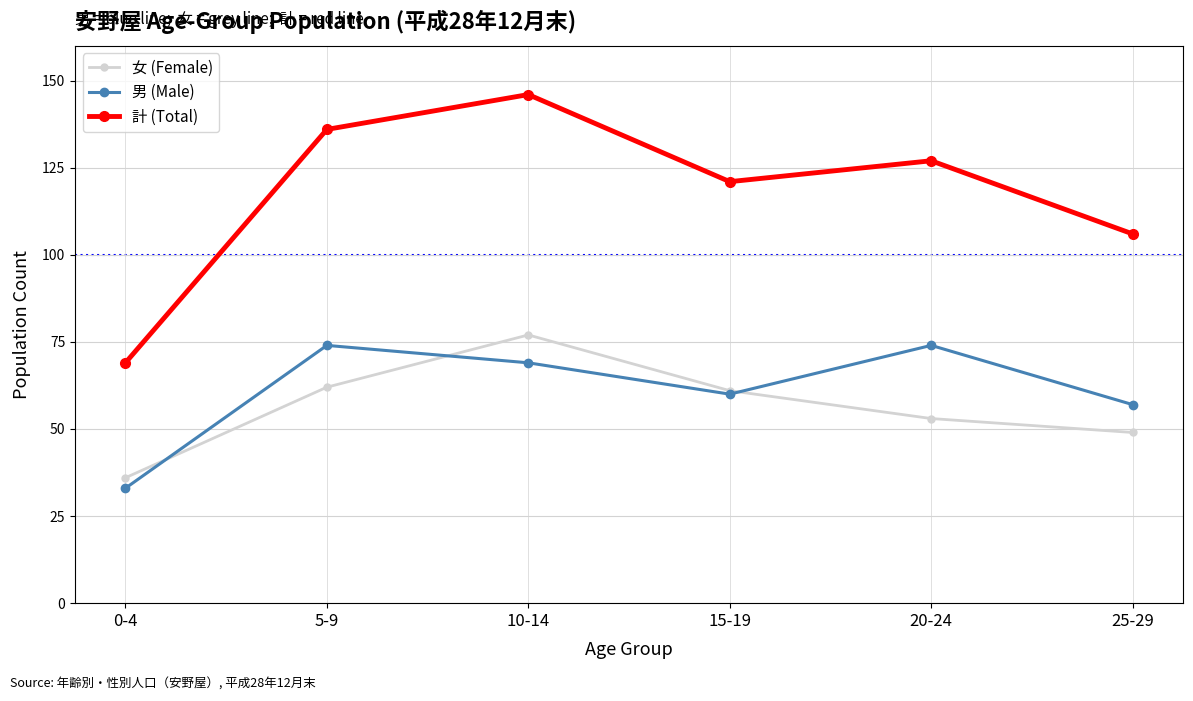

How many data points does each series have?

6